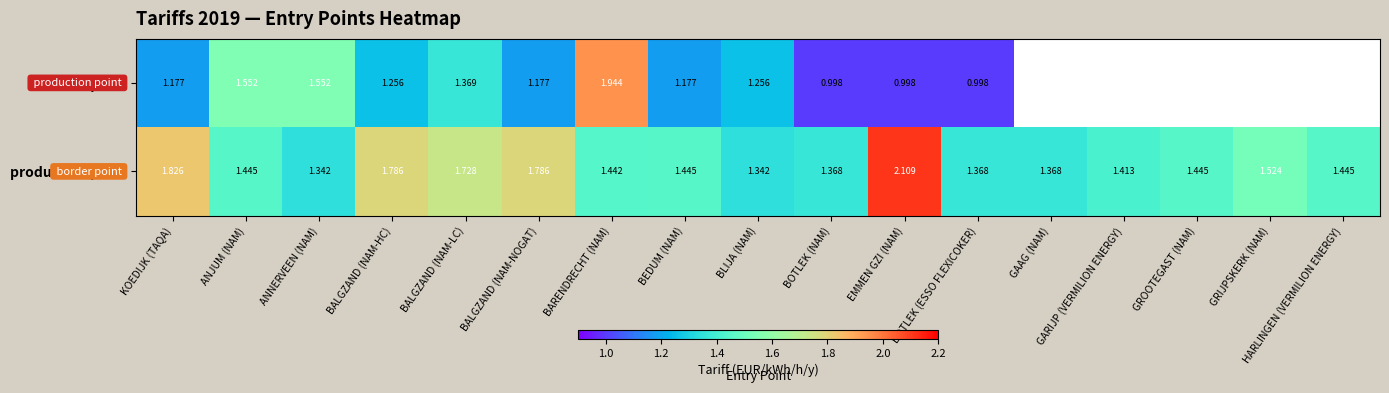

Which series changed the most between ANJUM (NAM) and EMMEN GZI (NAM)?

production point